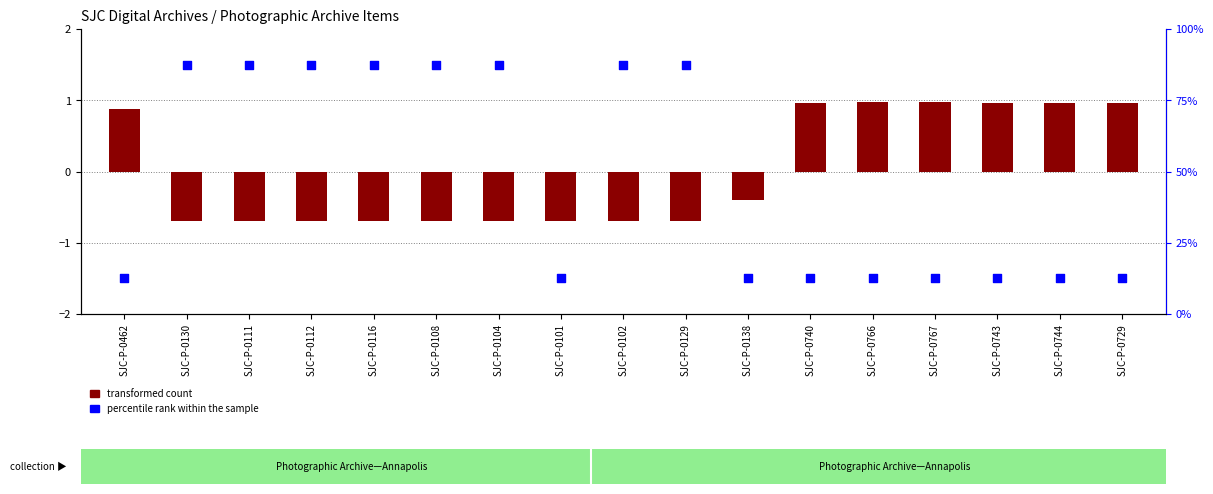

Which series has the widest spread of Y values?

percentile rank within the sample